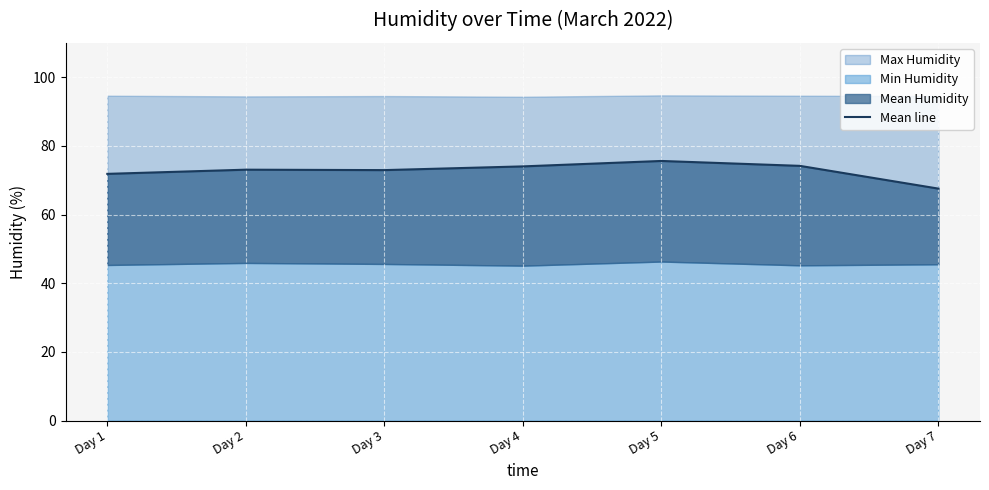

How many lines are shown in the chart?

1